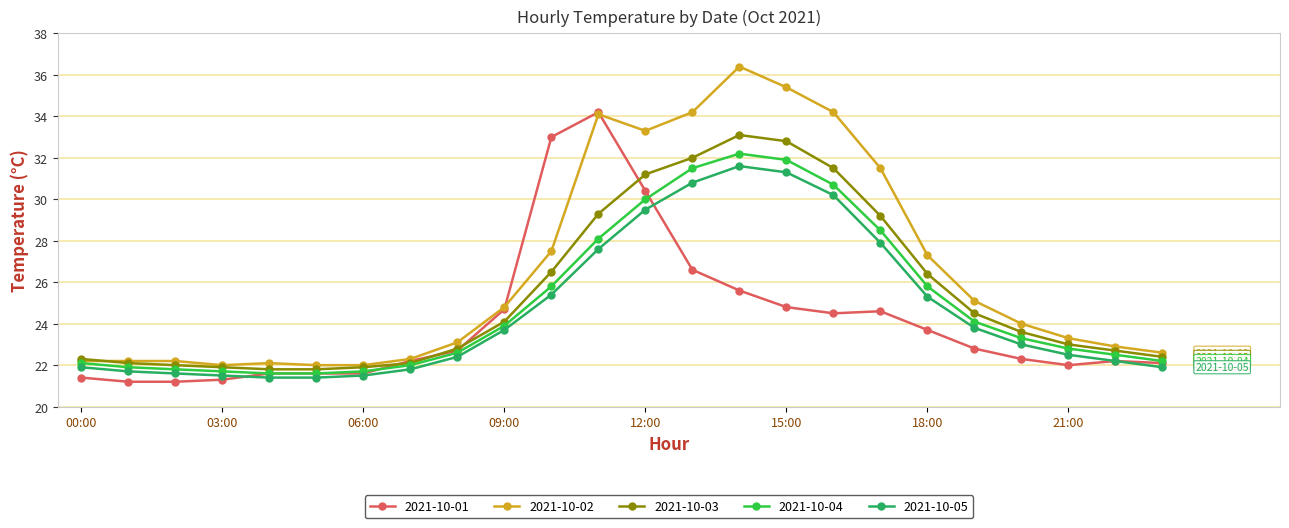

Which series has the largest range (max minus min)?

2021-10-02